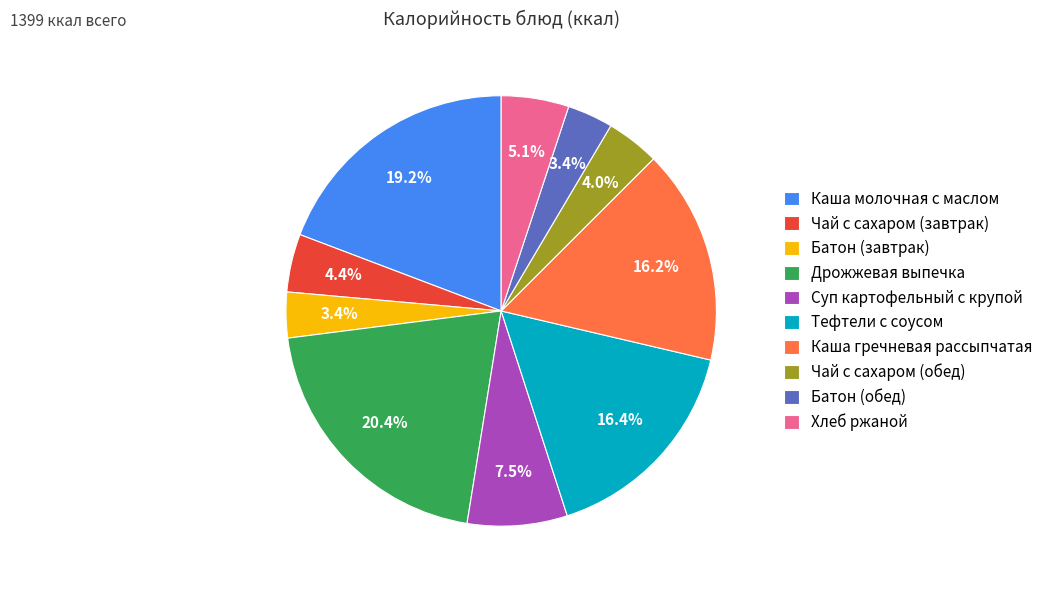

What percentage do Хлеб ржаной and Чай с сахаром (обед) together represent?

9.1%